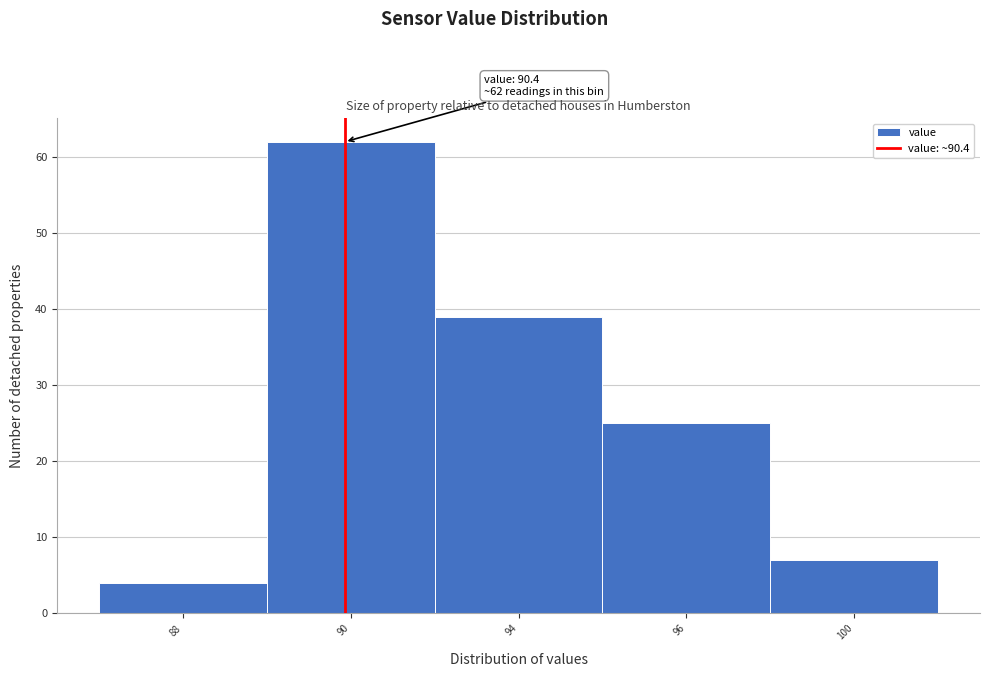

Reading left to right, list all the values displayed in this chart.

4	62	39	25	7